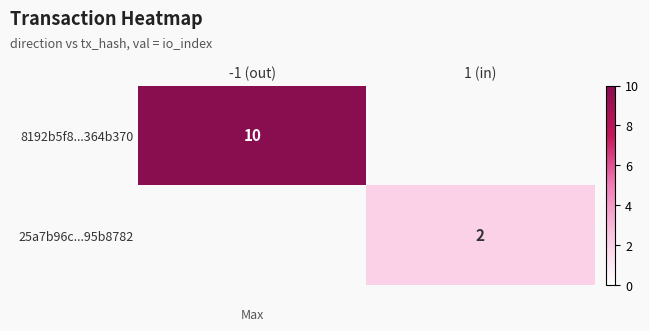

The 25a7b96c...95b8782 series shows 0.6 at 1 (in). True or false?

False